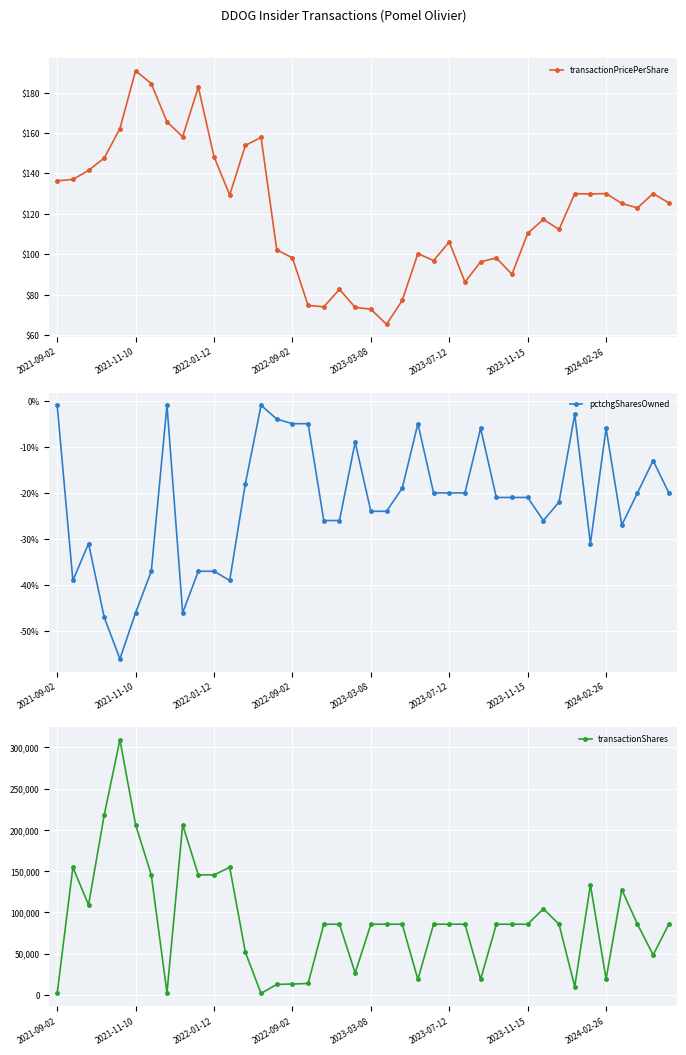

True or false: transactionPricePerShare has more than 2 interior local peaks.

True